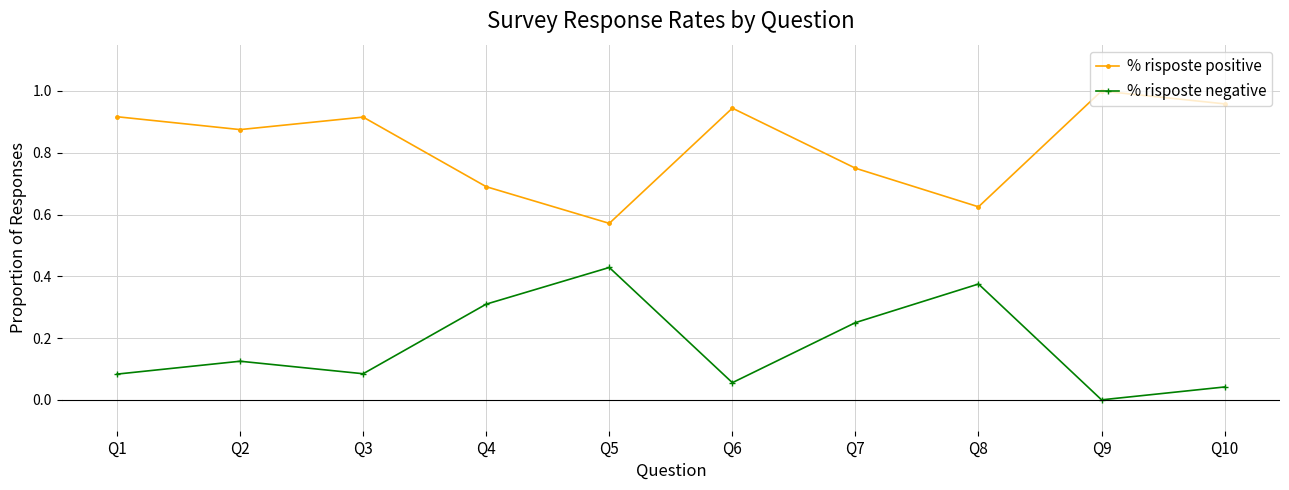

How many positive values does the % risposte negative series have?

9